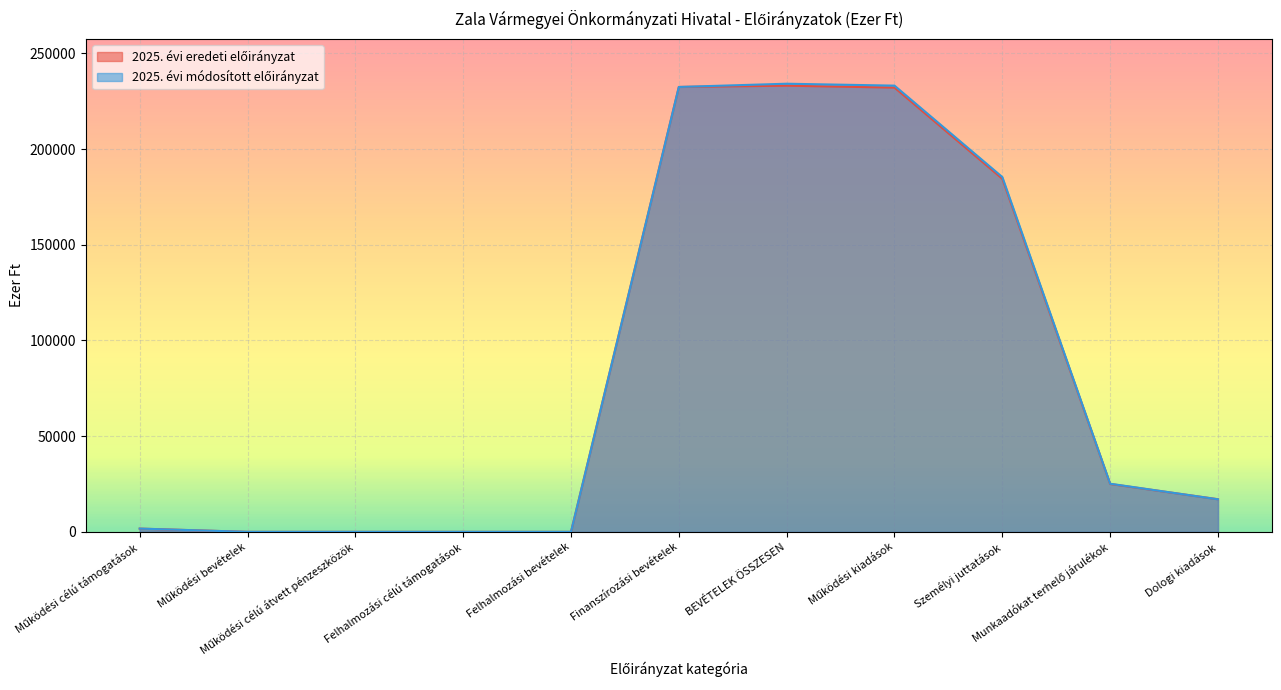

Rank the categories by 2025. évi eredeti előirányzat value from highest to lowest.

BEVÉTELEK ÖSSZESEN, Finanszírozási bevételek, Működési kiadások, Személyi juttatások, Munkaadókat terhelő járulékok, Dologi kiadások, Működési célú támogatások, Működési bevételek, Működési célú átvett pénzeszközök, Felhalmozási célú támogatások, Felhalmozási bevételek